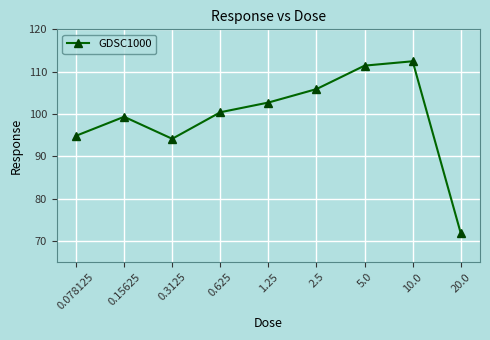

Where does the data first go above 100?

0.625